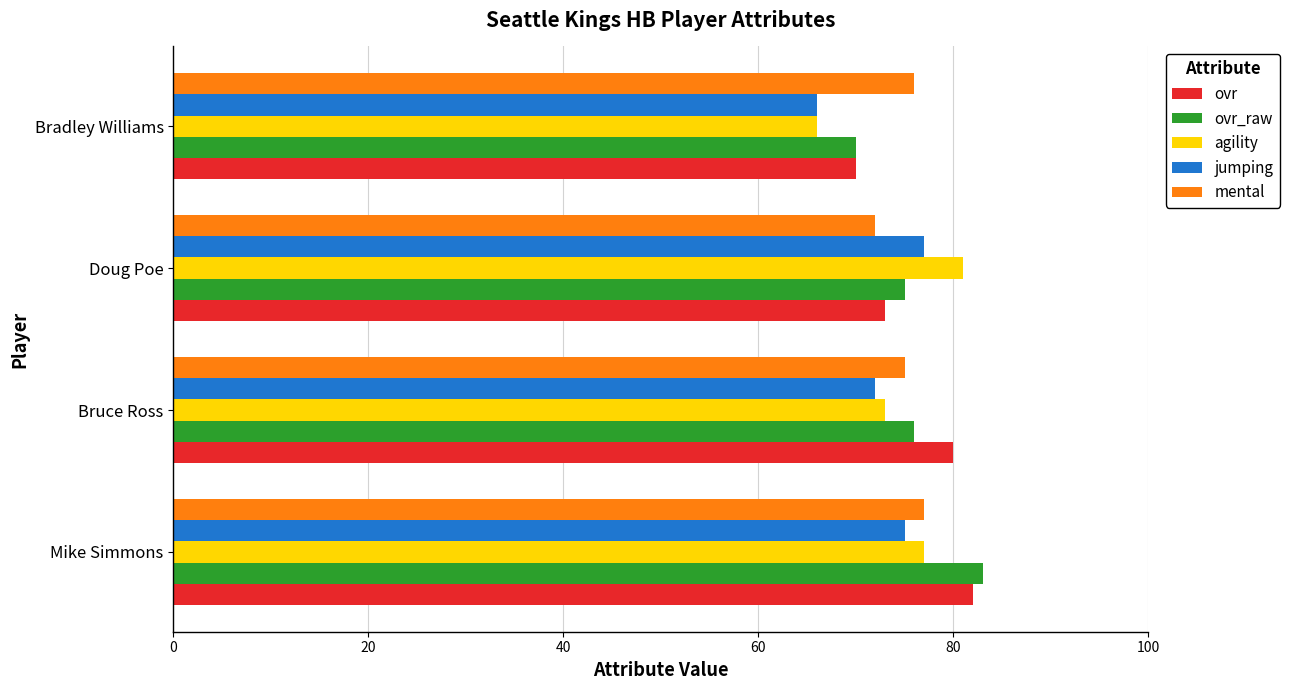

Where is ovr_raw nearest to the value 76?

Bruce Ross